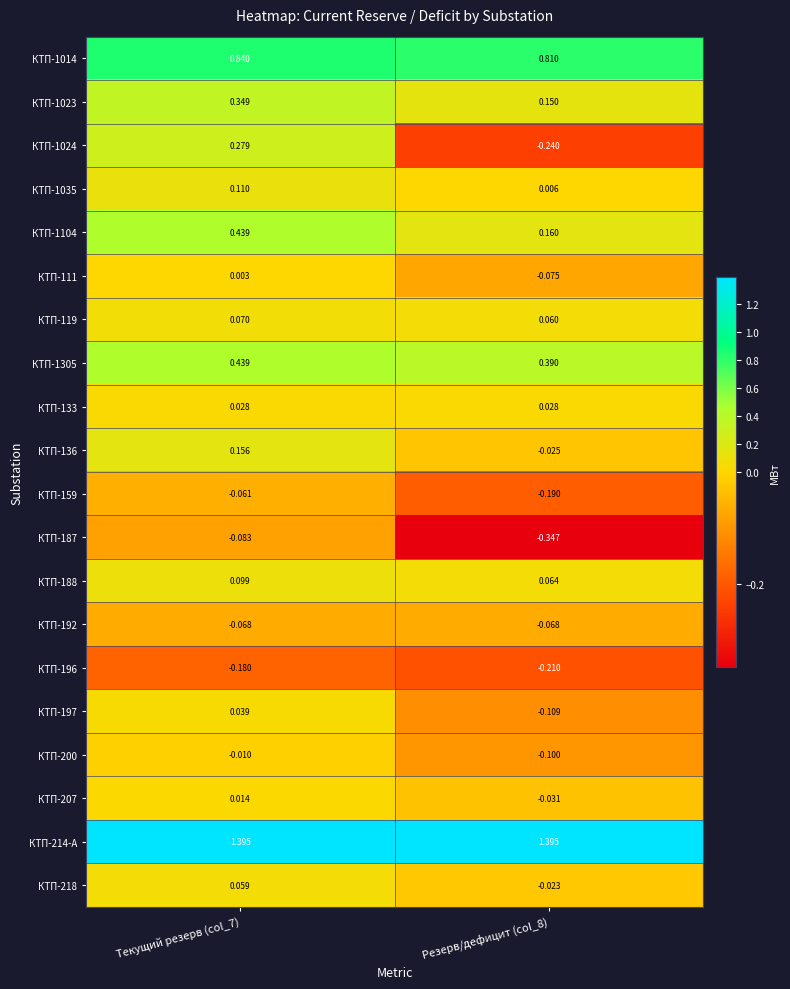

Is the value of КТП-218 at Текущий резерв (col_7) greater than the value of КТП-159 at Текущий резерв (col_7)?

Yes